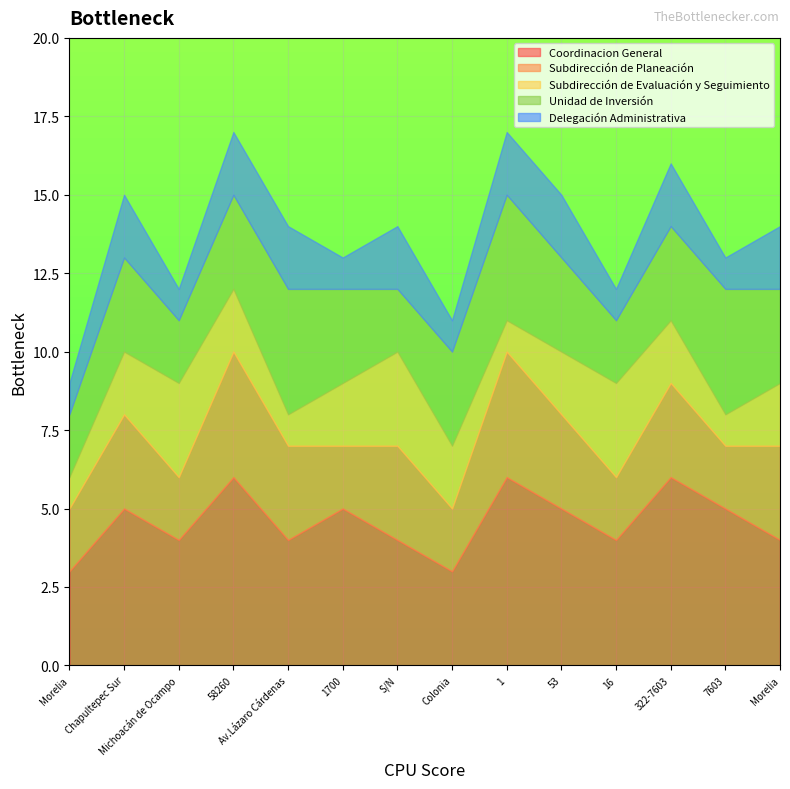

True or false: Subdirección de Evaluación y Seguimiento has more than 2 points higher than both neighbors.

True